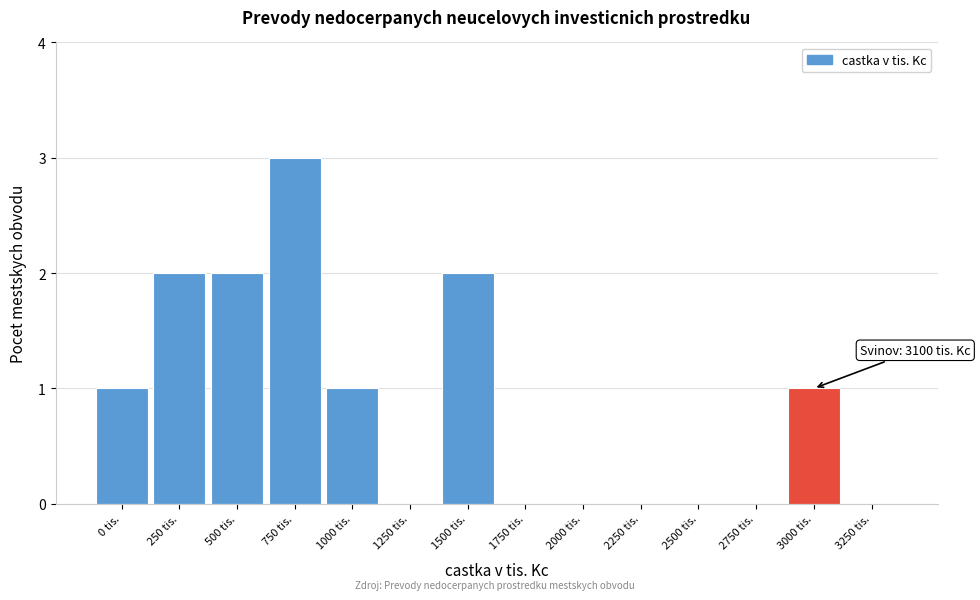

Reading left to right, transcribe all the data shown in this chart.

0 tis.=1	250 tis.=2	500 tis.=2	750 tis.=3	1000 tis.=1	1250 tis.=0	1500 tis.=2	1750 tis.=0	2000 tis.=0	2250 tis.=0	2500 tis.=0	2750 tis.=0	3000 tis.=1	3250 tis.=0